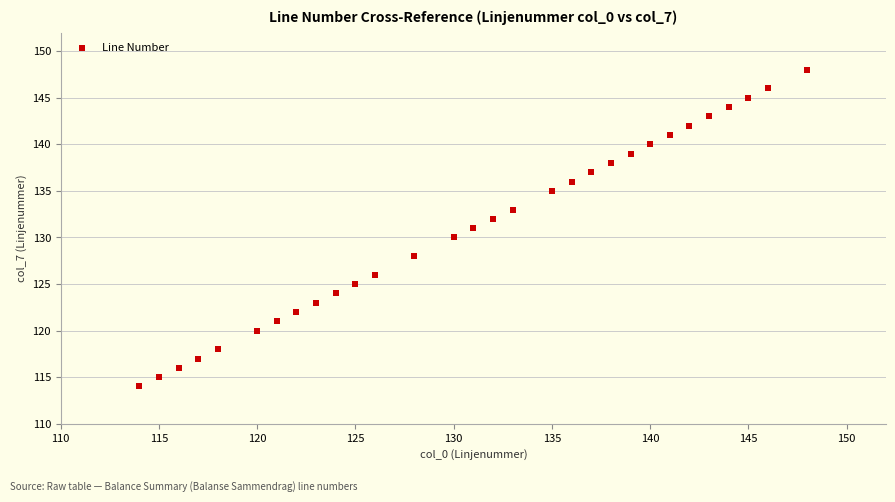

What is the range of X values (max minus min)?

34